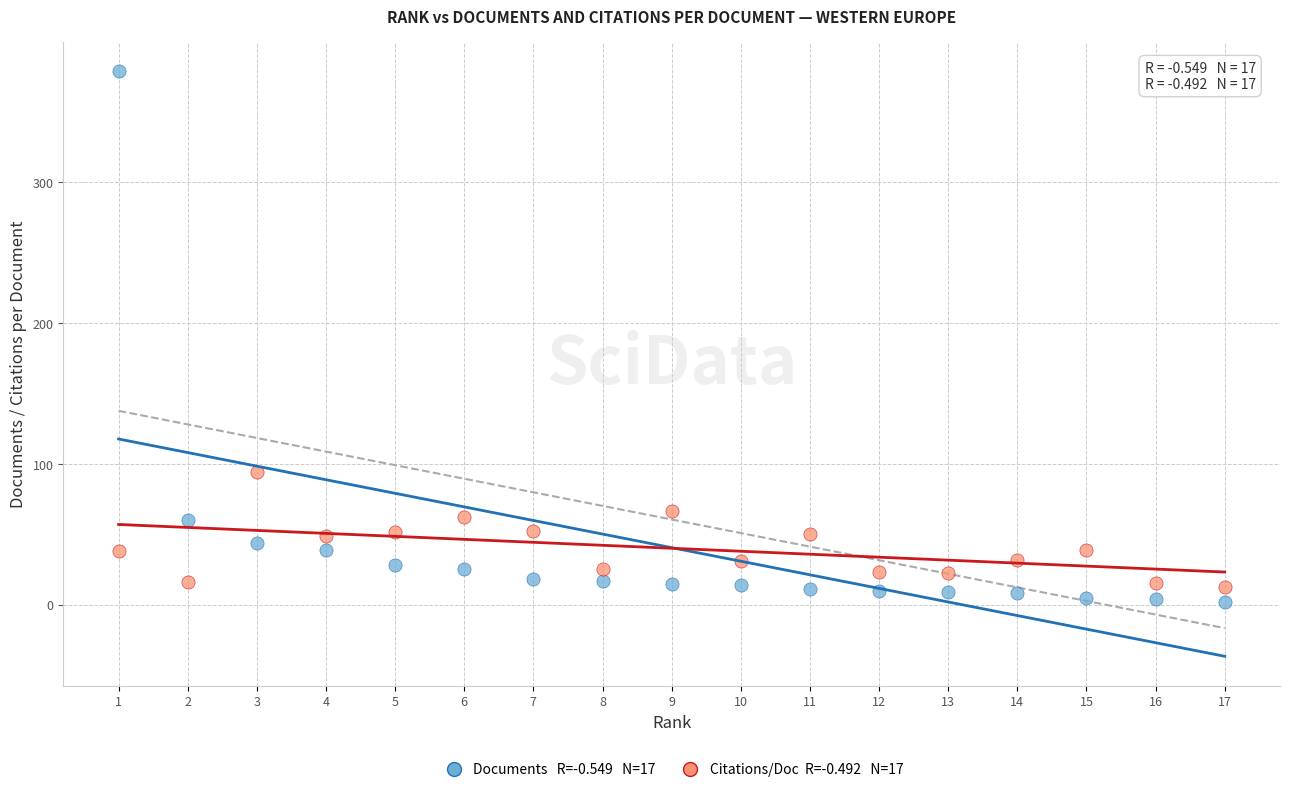

Across all data points, what is the range of X values (max minus min)?

16.0